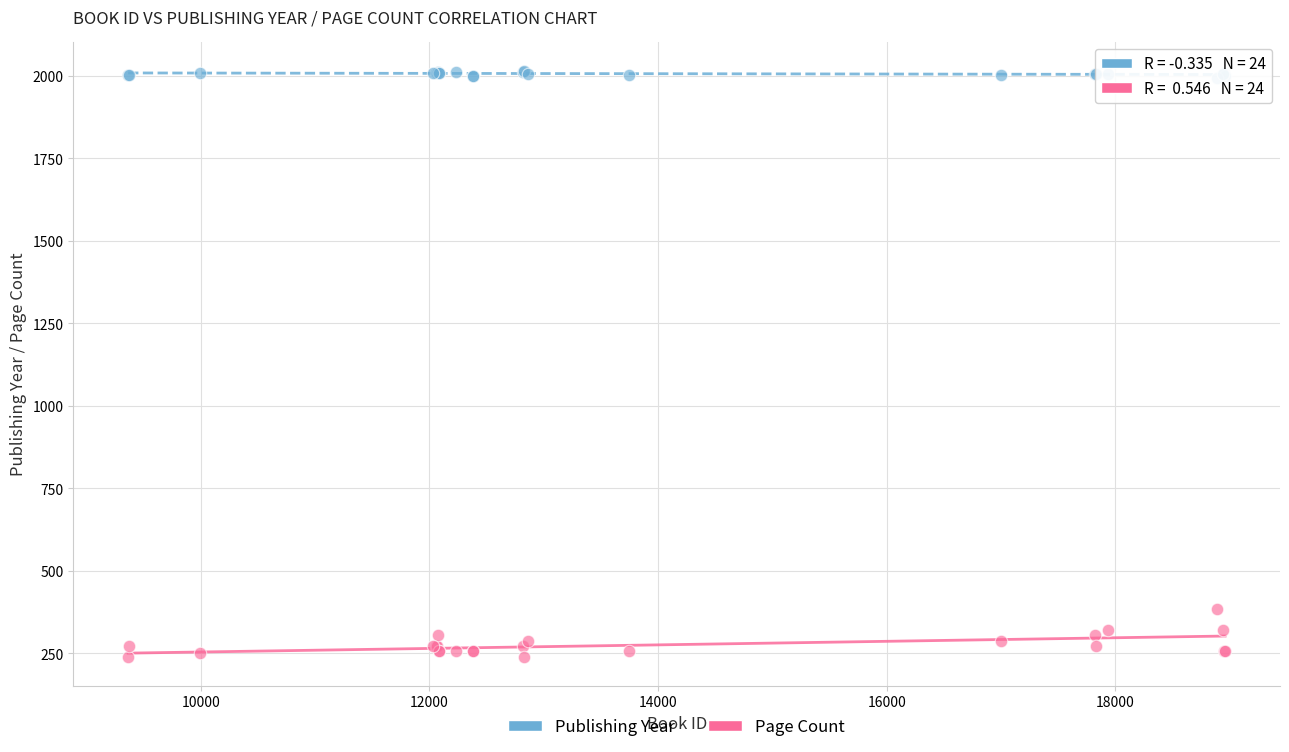

Which series contains the highest Y value?

Publishing Year